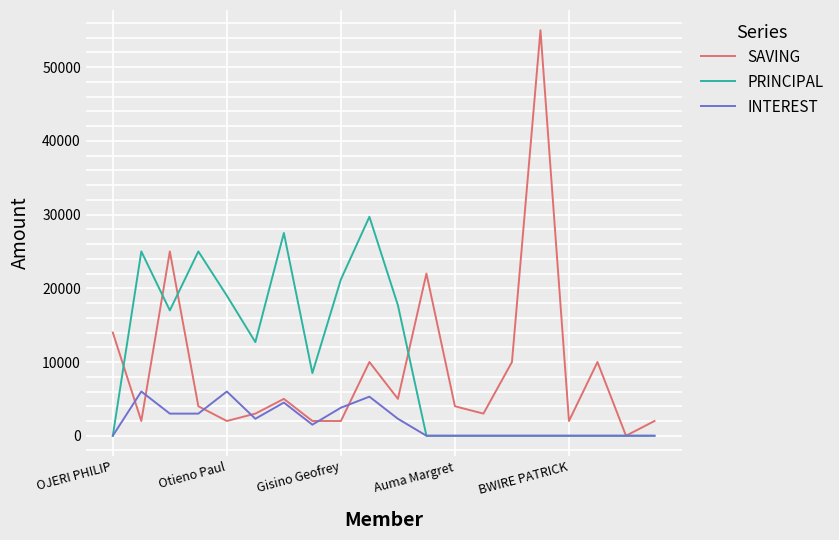

Which series ends up on top after the final intersection of SAVING and PRINCIPAL?

SAVING